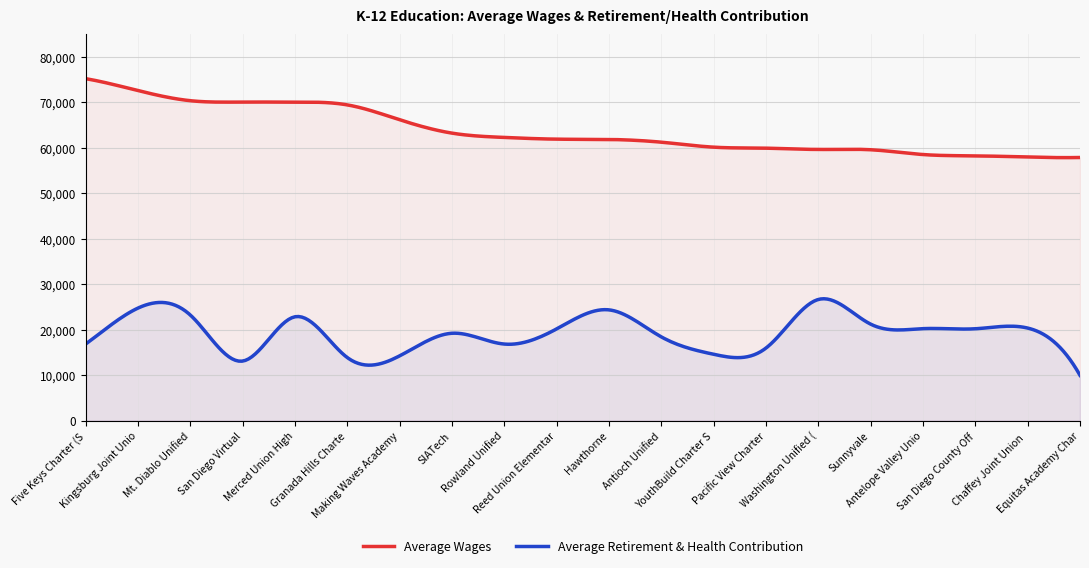

How many lines are shown in the chart?

2